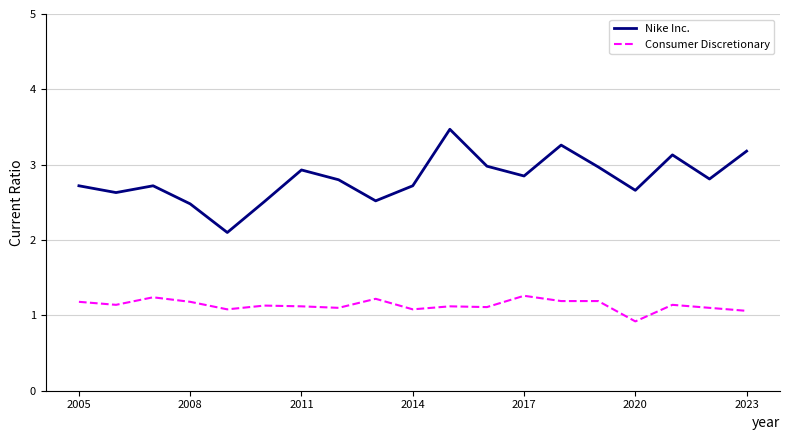

What is the smallest value displayed?

0.9